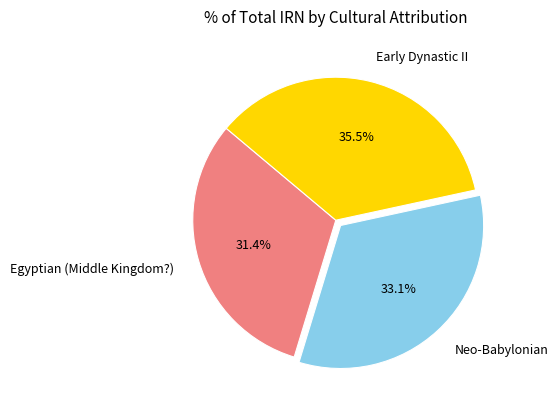

To the nearest percent, what is the average slice percentage?

33%